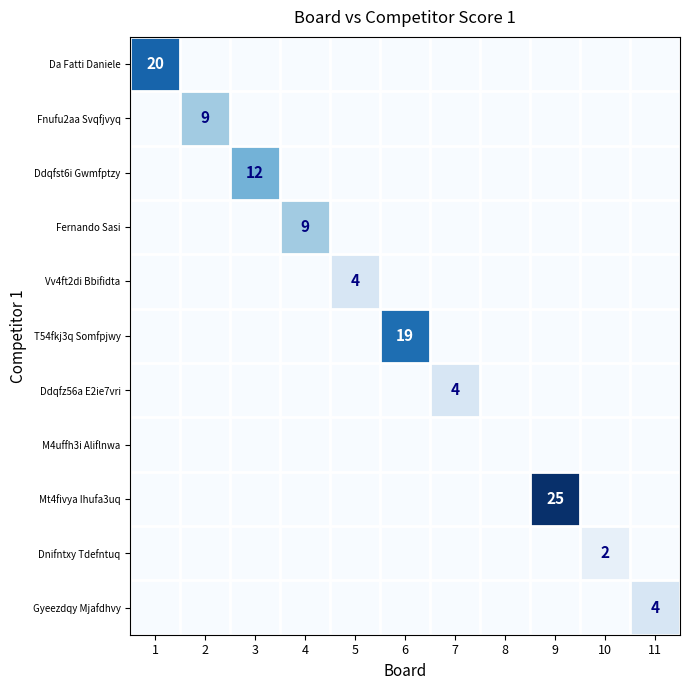

Which series has the largest range (max minus min)?

Mt4fivya Ihufa3uq